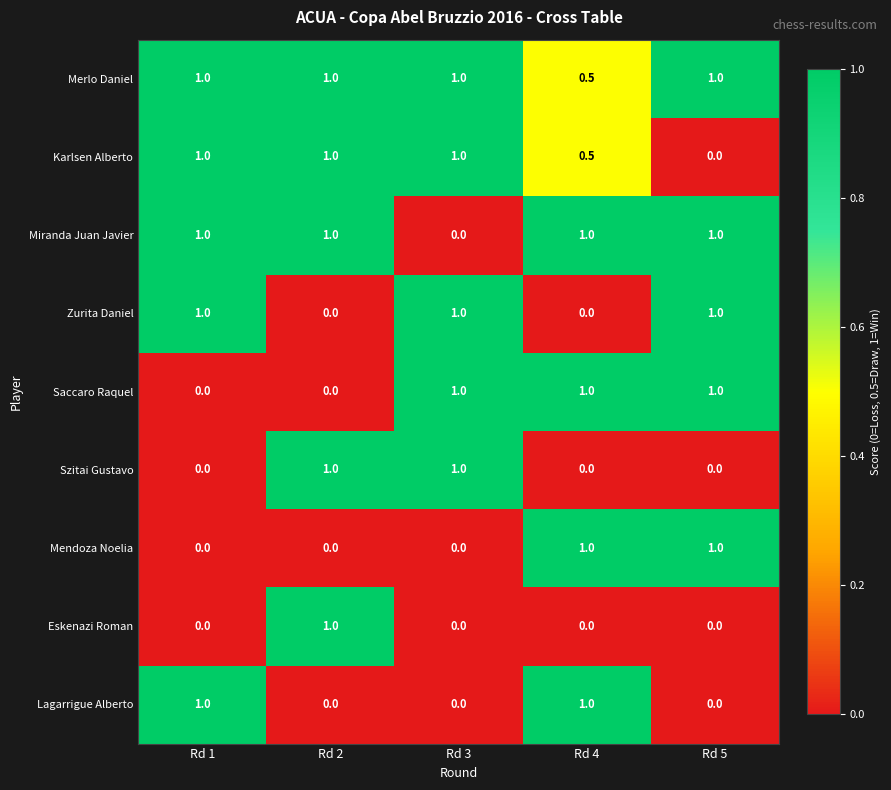

What is the maximum value for Zurita Daniel?

1.0